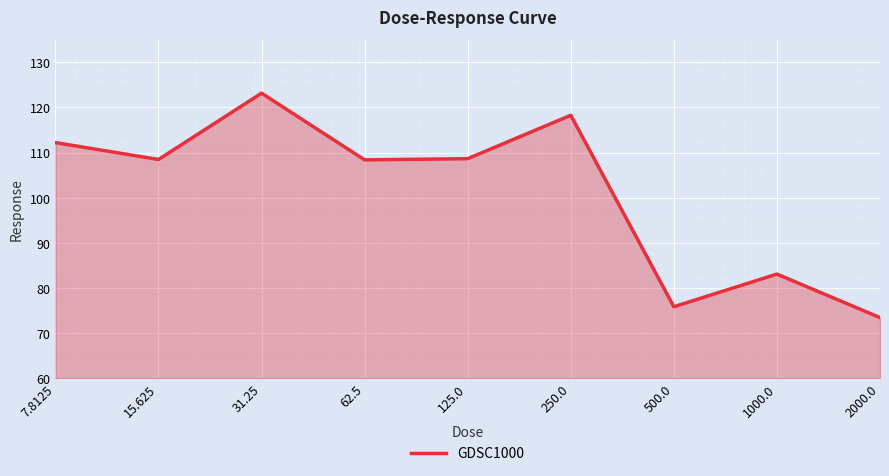

What is the greatest value displayed?

123.2